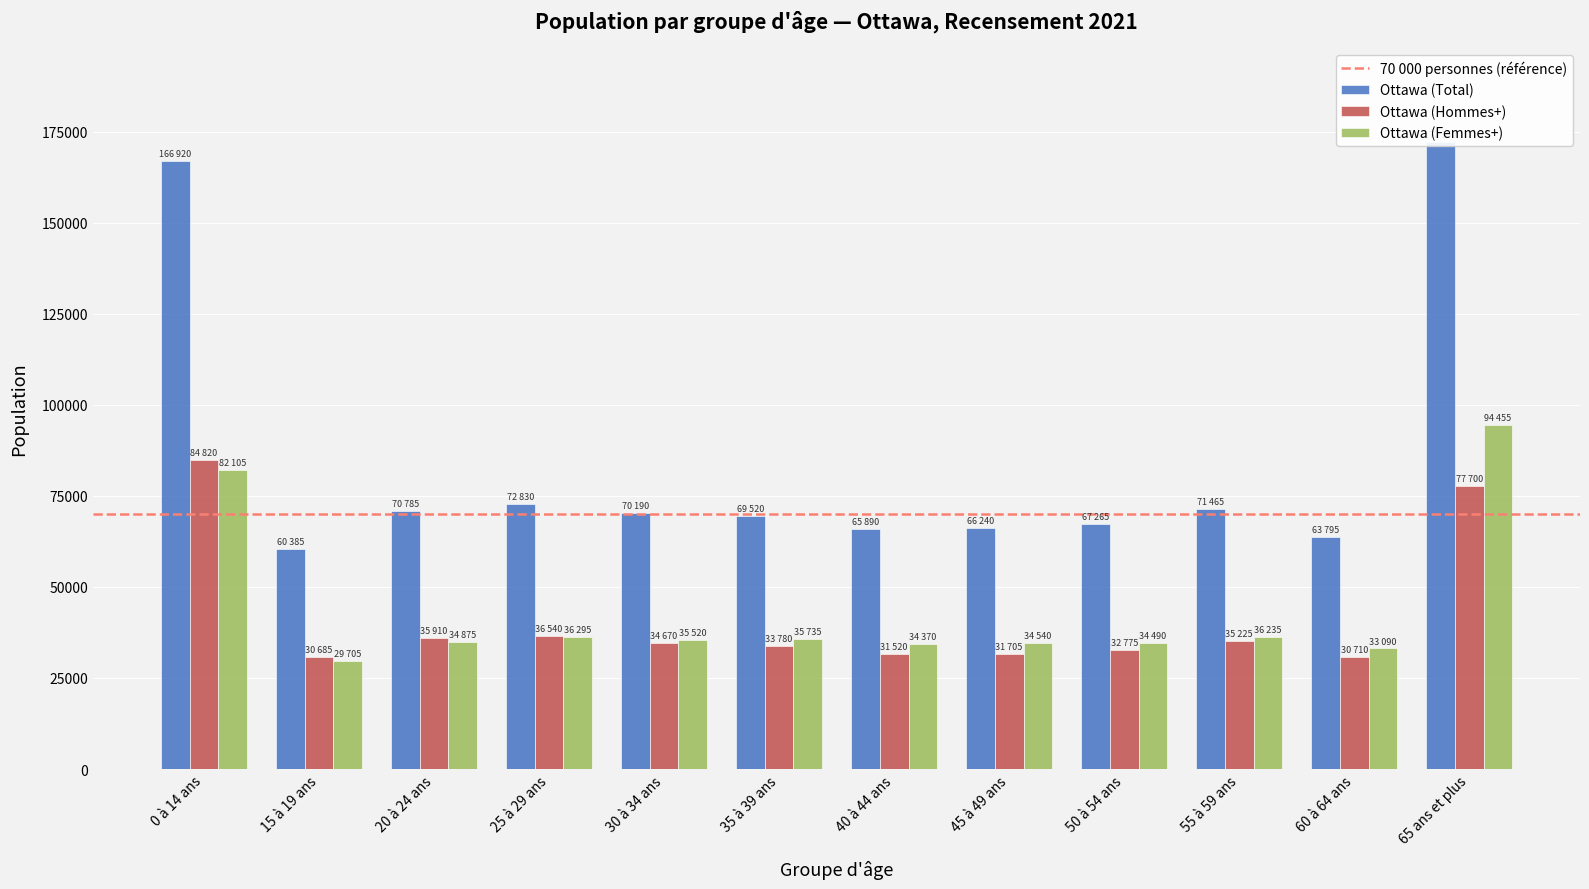

How many data points does each series have?

12